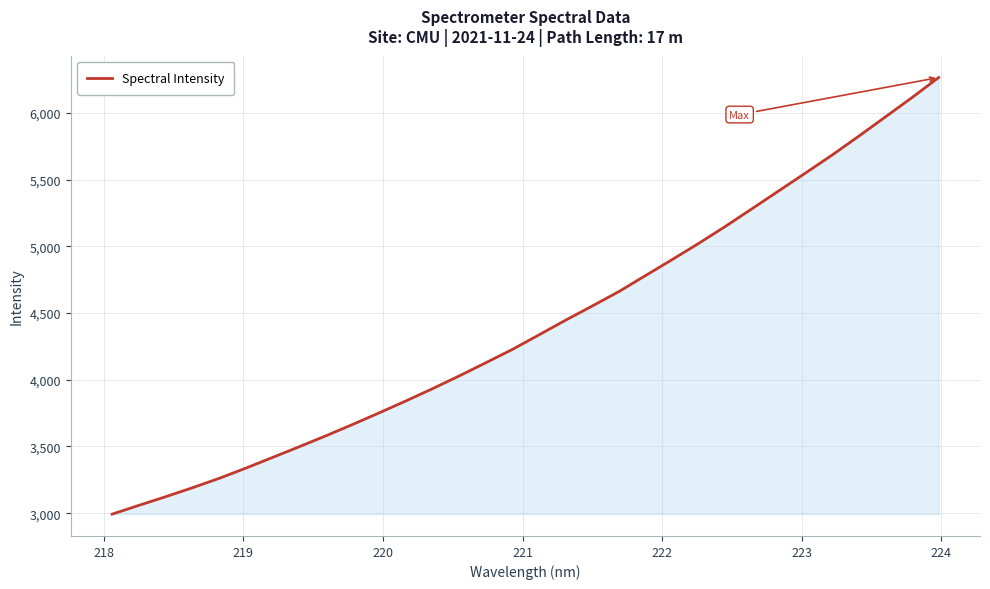

What is the smallest value displayed?

2992.9